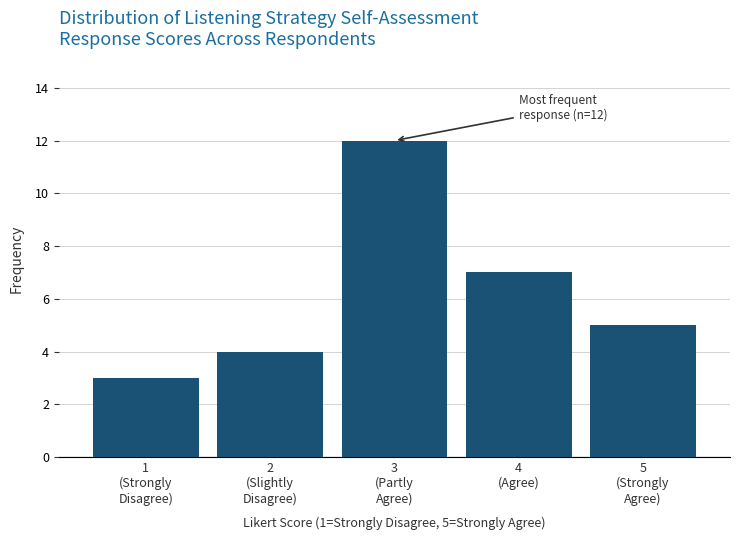

Reading right to left, list all the values displayed in this chart.

5	7	12	4	3